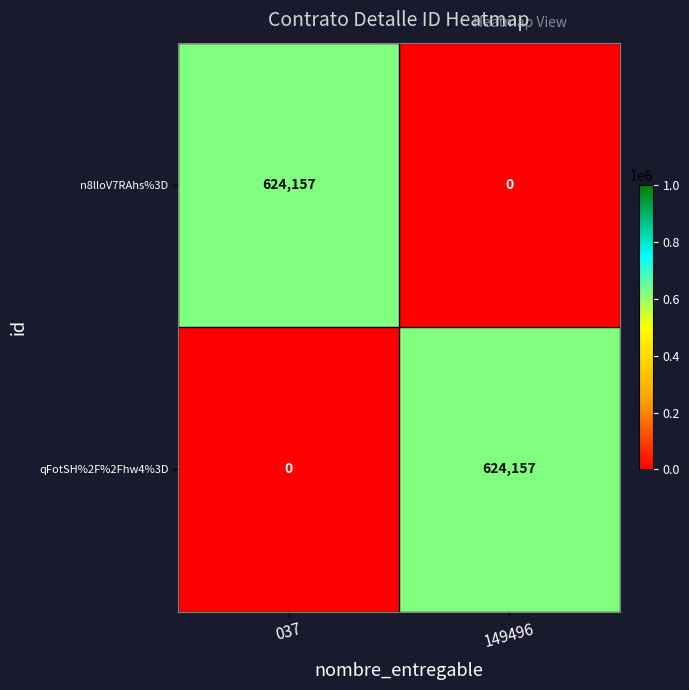

What is the difference between the highest and lowest values at 149496?

624157